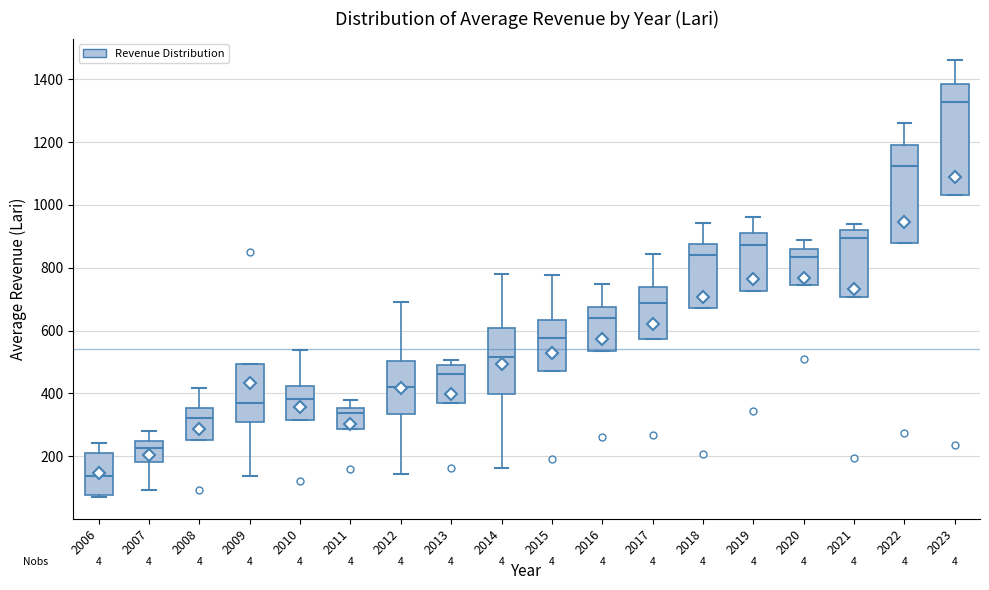

Which box is the tallest, from its lower edge to its upper edge?

2023